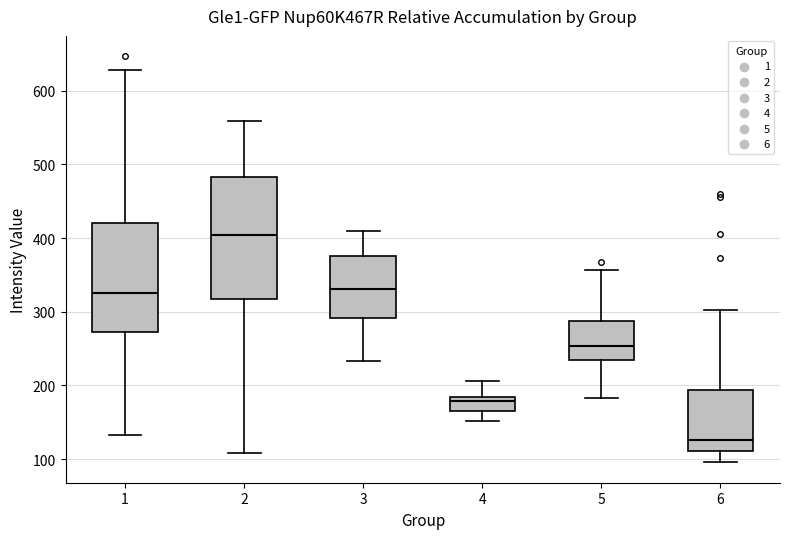

Comparing the boxes themselves (not the whiskers), which one is the tallest?

2